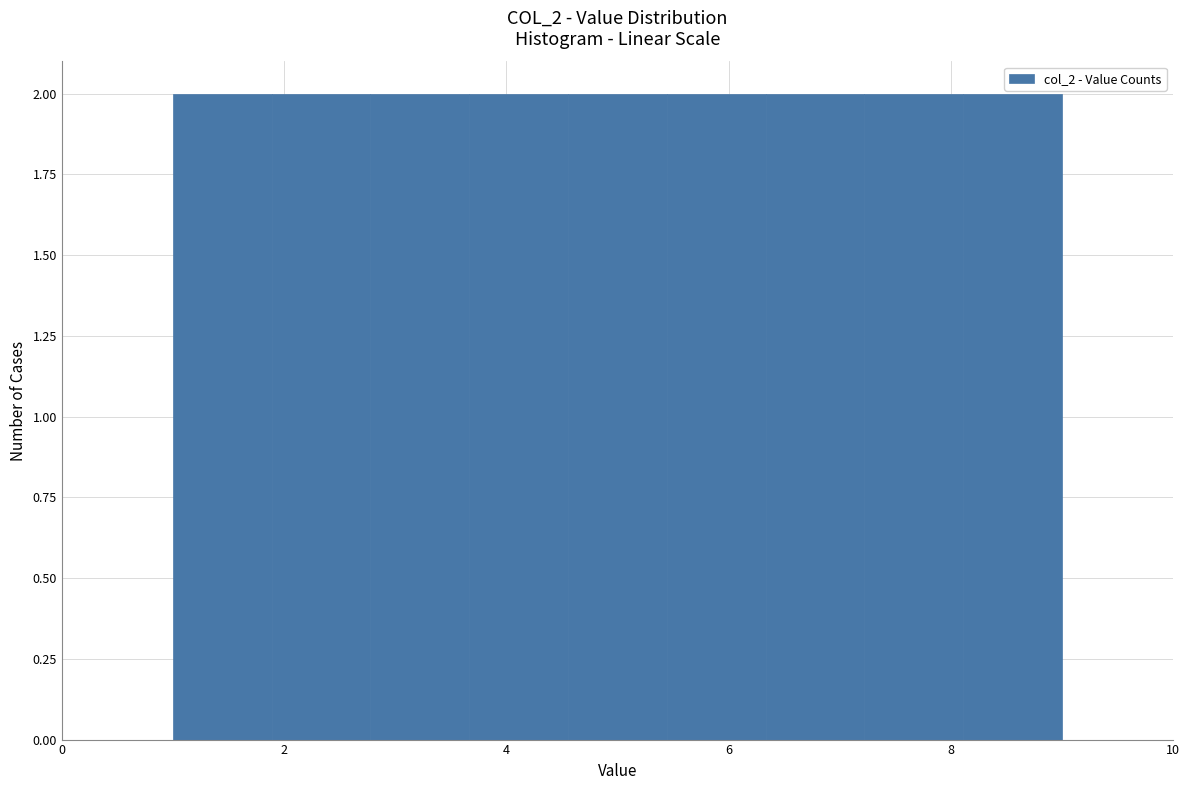

Reading left to right, transcribe this chart: for each bar, give the range it covers on the x-axis and its height. Neither the bar edges nor the heights are printed on the chart, so give them approximately, as read against the axes.

1.0 to 1.8: 2
1.8 to 2.8: 2
2.8 to 3.6: 2
3.6 to 4.6: 2
4.6 to 5.4: 2
5.4 to 6.4: 2
6.4 to 7.2: 2
7.2 to 8.2: 2
8.2 to 9.0: 2